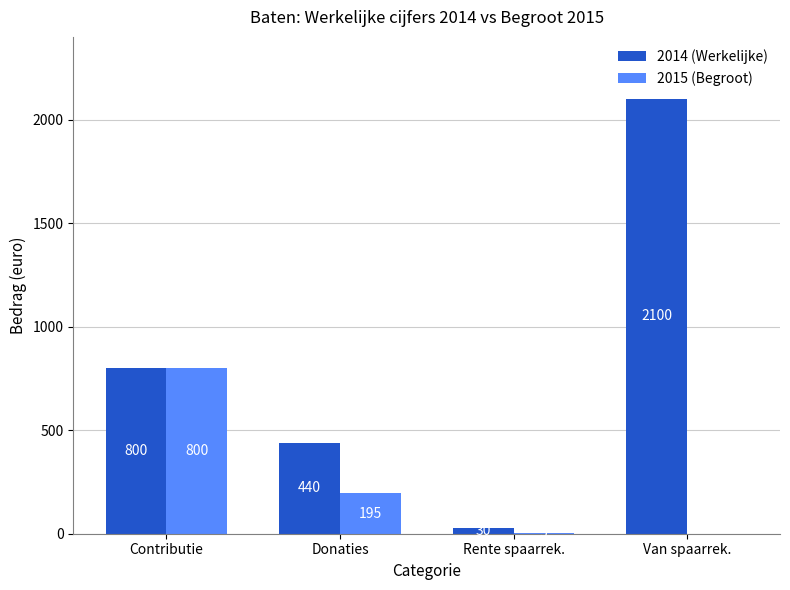

How many positive values does the 2015 (Begroot) series have?

3